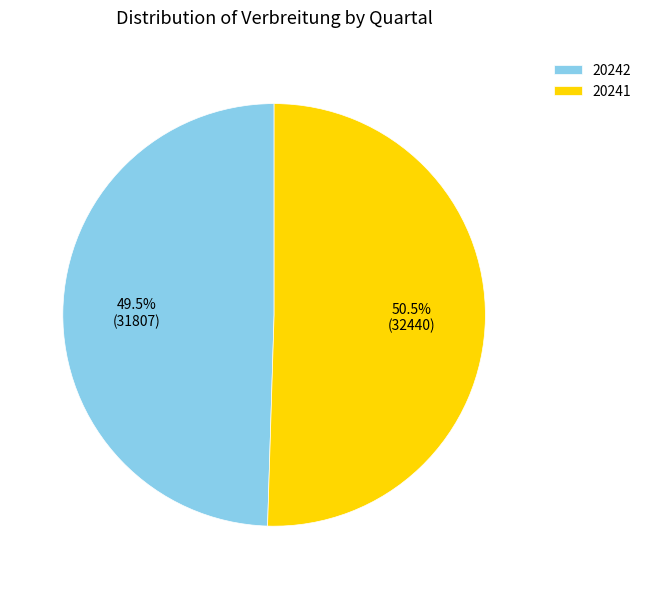

Rank the categories by value from lowest to highest.

20242, 20241